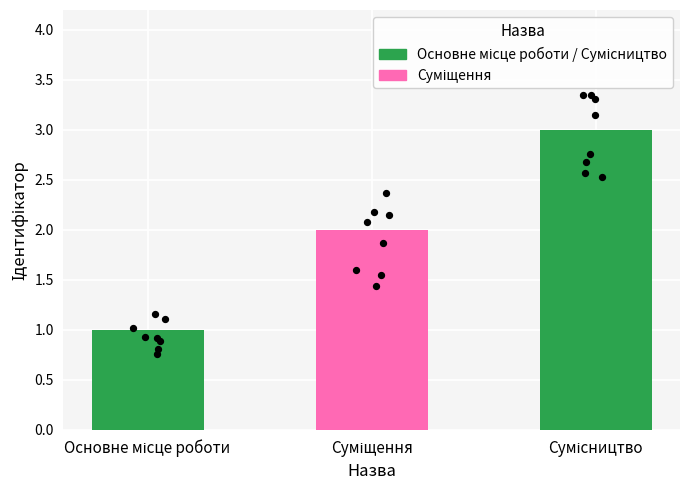

Approximately how many times larger is the value at Сумісництво compared to Основне місце роботи?

3.0